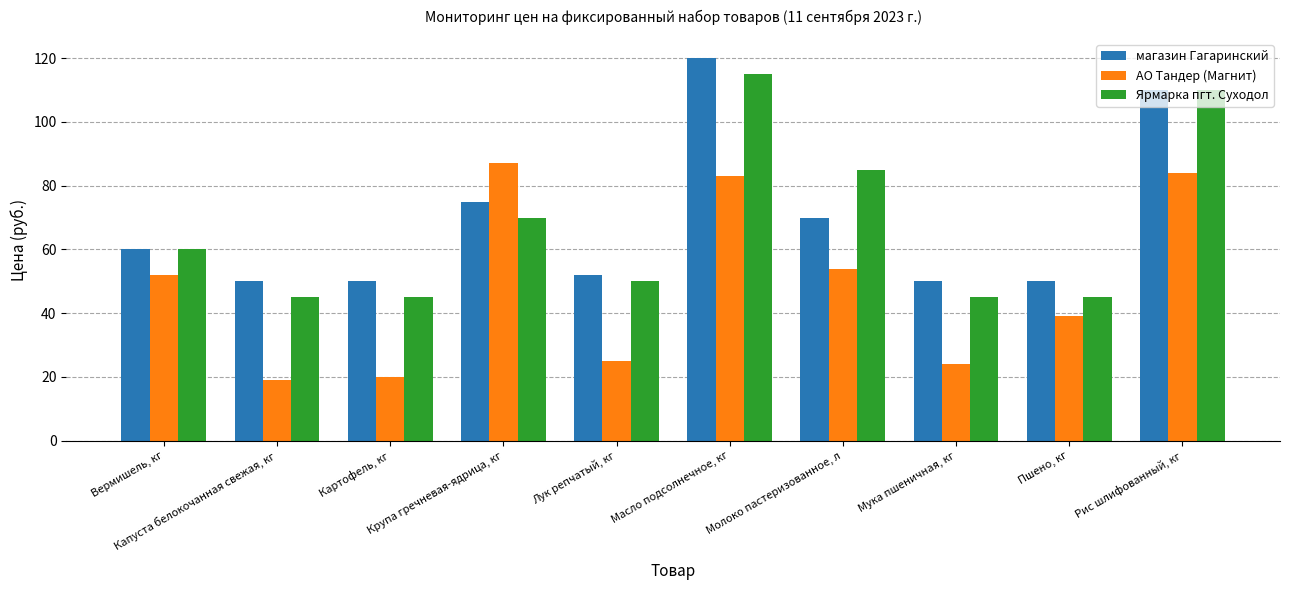

True or false: магазин Гагаринский has a value of 26 at Крупа гречневая-ядрица, кг.

False